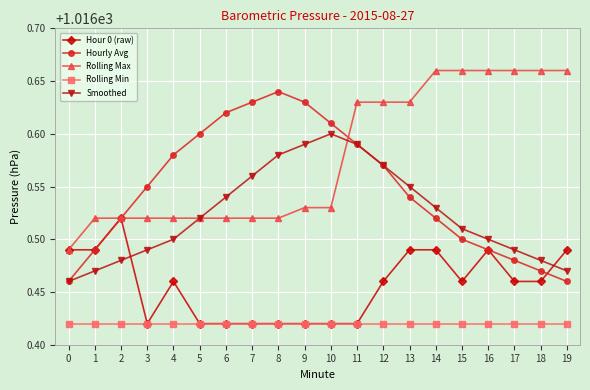

Does the chart have visible grid lines?

Yes